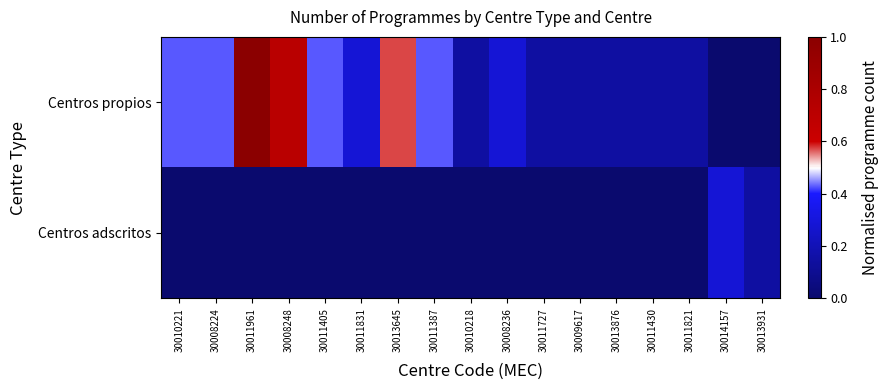

What is the total value across all series at 30011831?

0.3